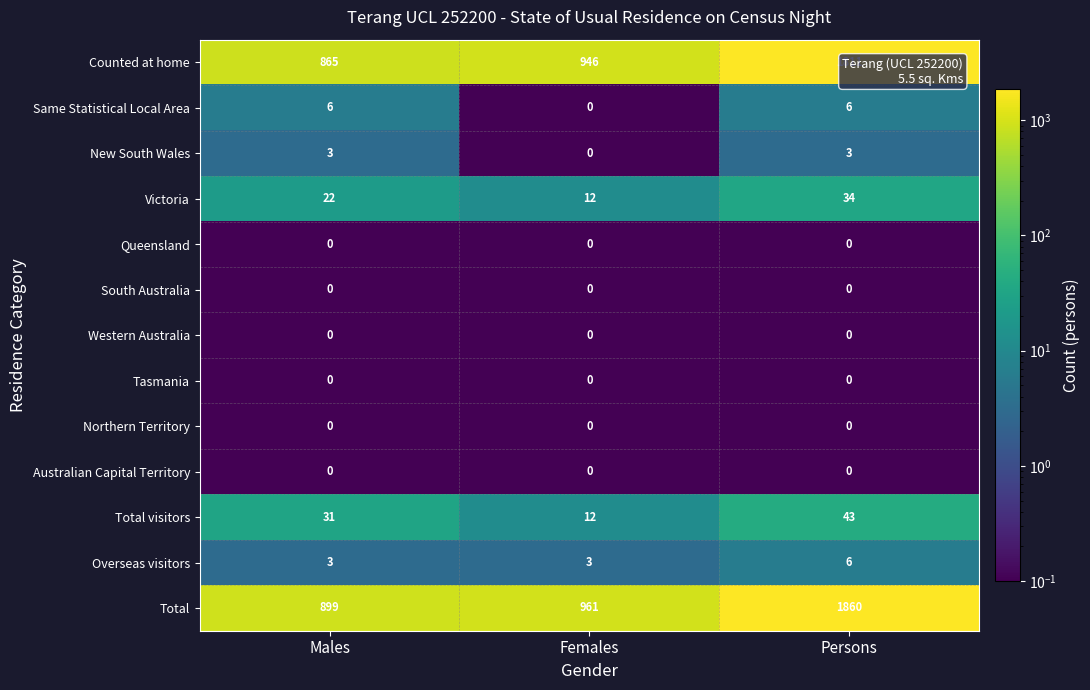

How many series are shown in this chart?

13